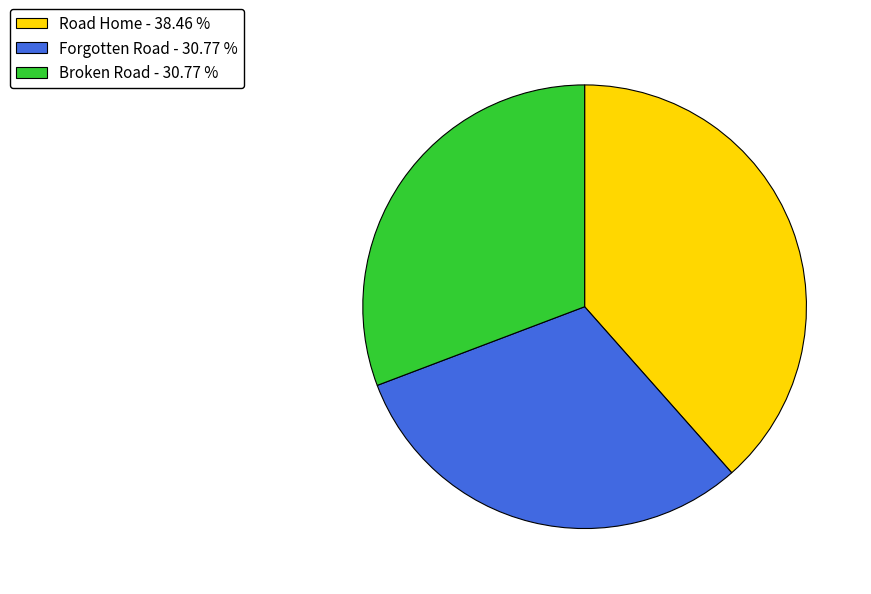

Is the sum of Road Home - 38.46 % and Forgotten Road - 30.77 % greater than half?

Yes